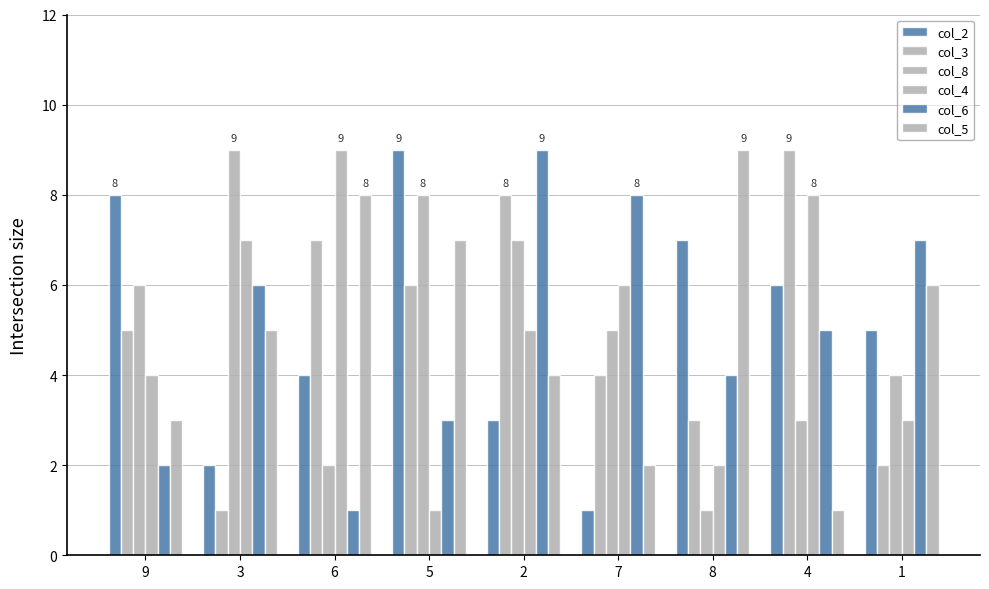

At how many categories does at least one series exceed 4?

9